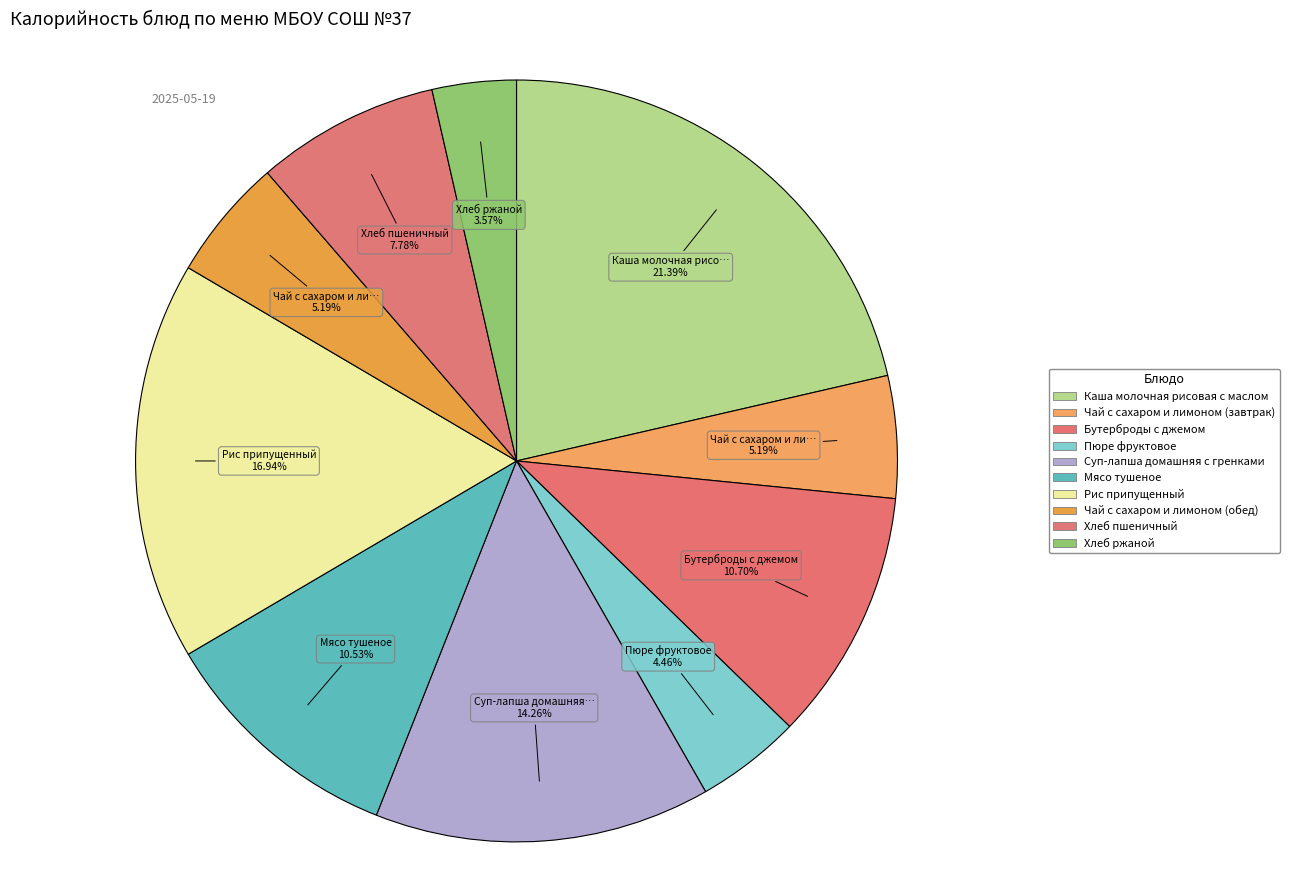

Is the sum of Чай с сахаром и лимоном (обед) and Хлеб пшеничный greater than half?

No